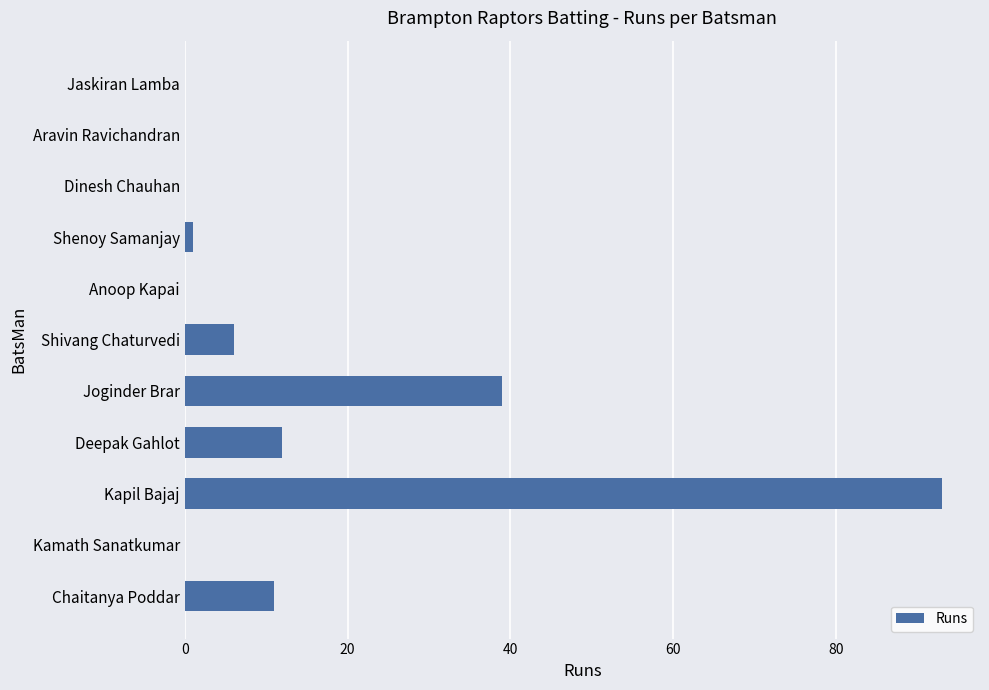

What is the sum of the values at Shivang Chaturvedi and Kapil Bajaj?

99